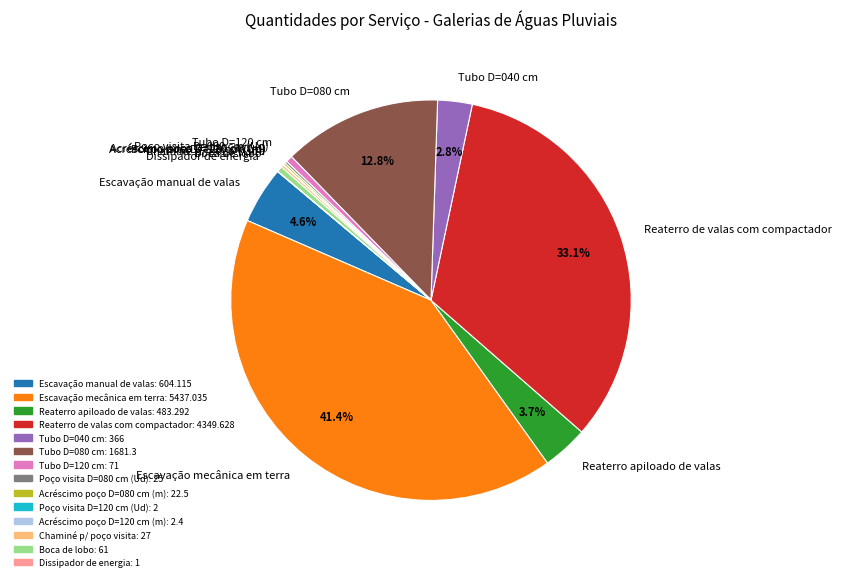

Which category has the biggest portion of the pie?

Escavação mecânica em terra